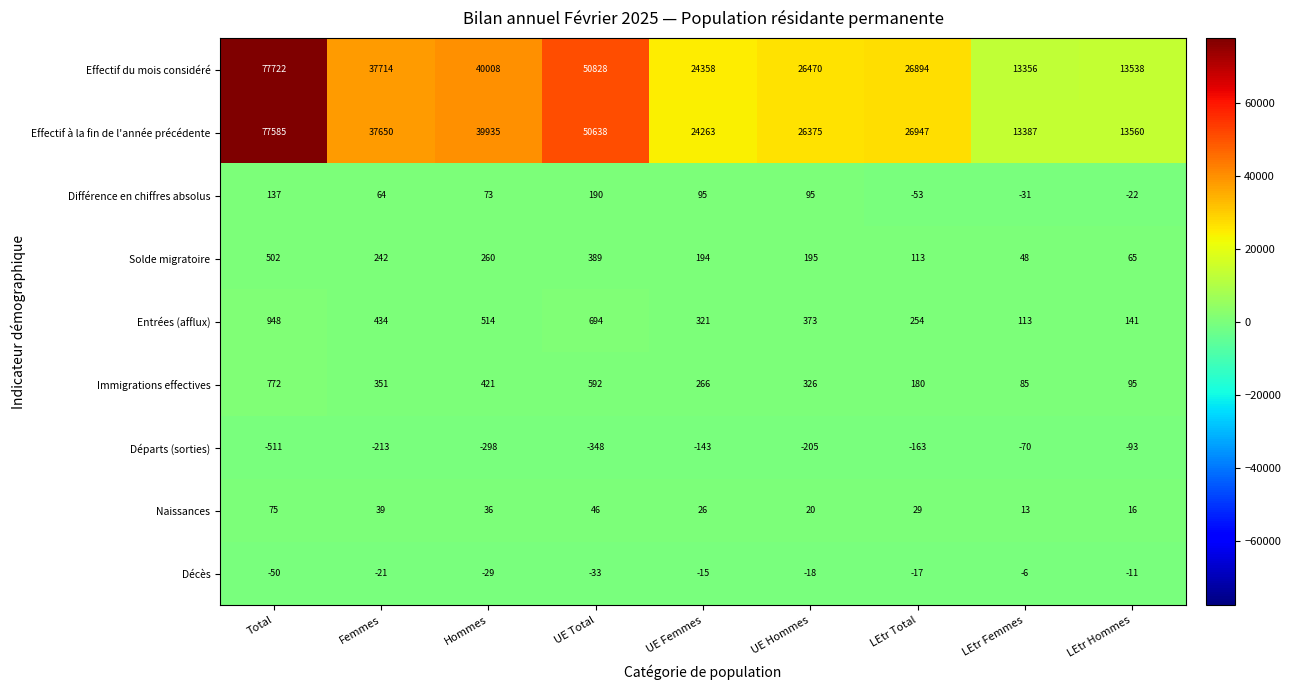

How many distinct data groups are displayed?

9